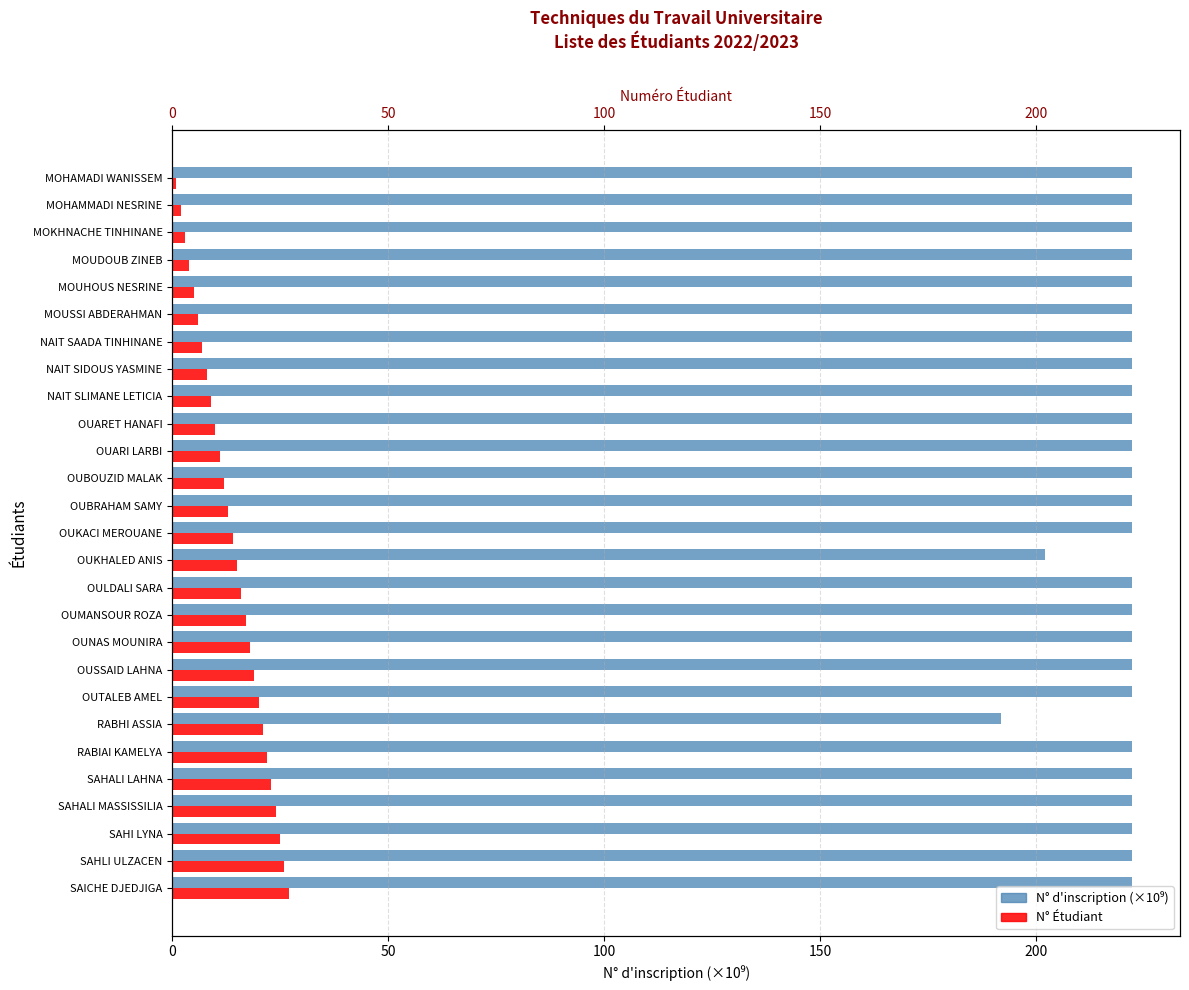

How many bars are there in each group?

2